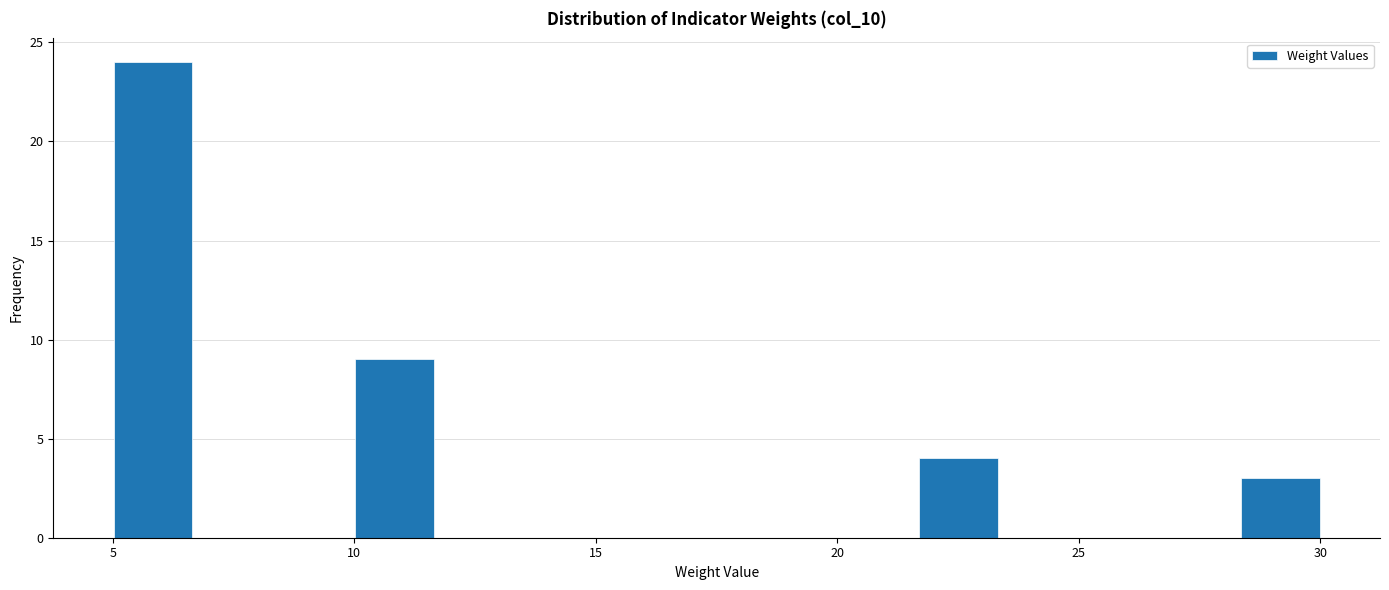

Around what value on the x-axis is the tallest bar? Give the approximate position of its centre, as read against the axis.

6.0